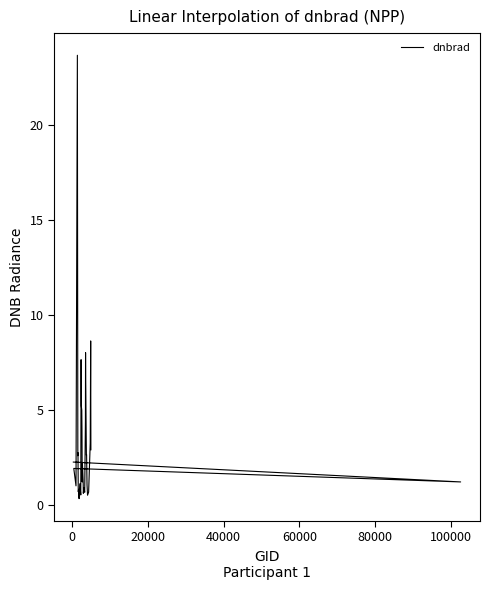

True or false: there are more than 2 points higher than both neighbors.

True